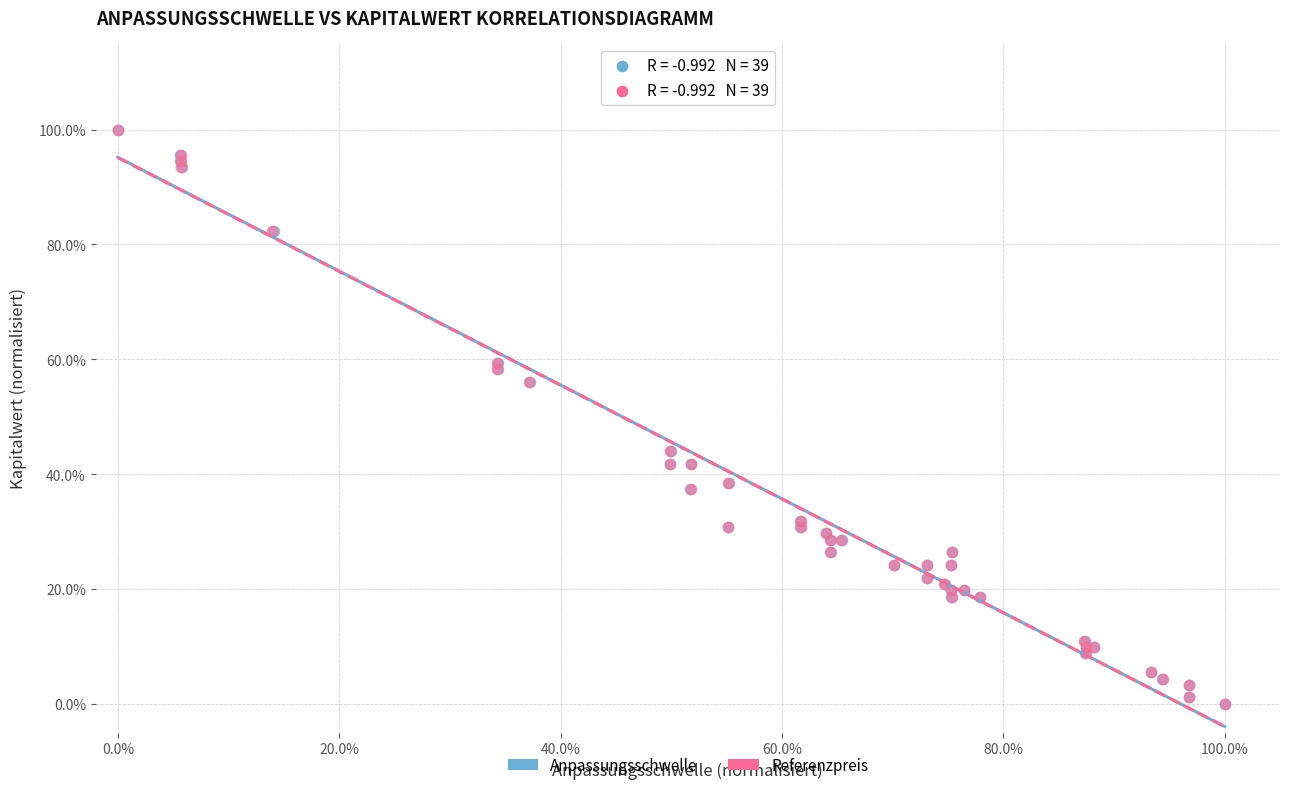

What are all the series names shown in the legend?

Anpassungsschwelle, Referenzpreis